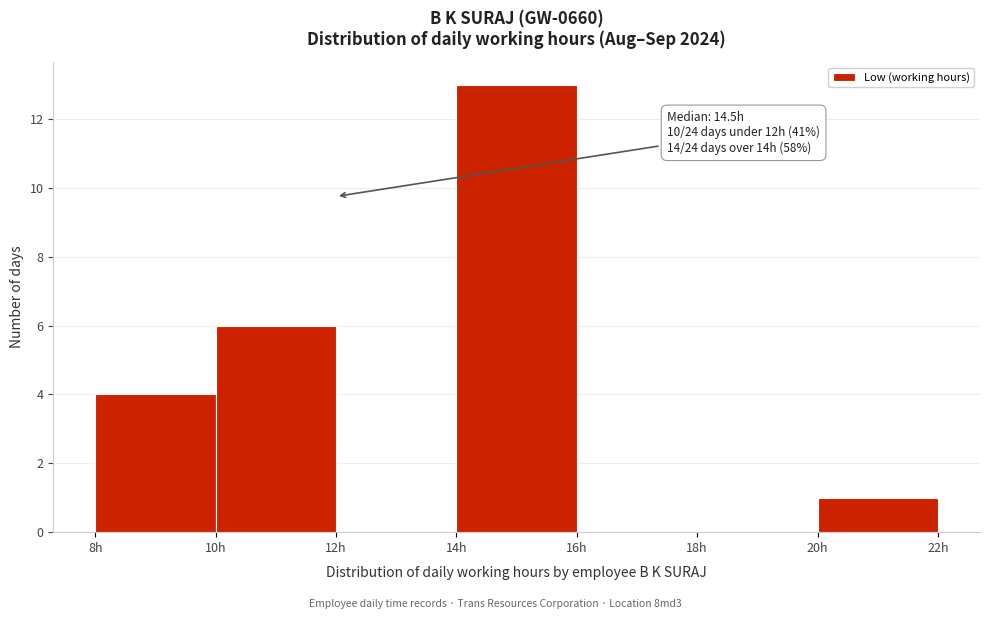

Which range on the x-axis has the tallest bar?

14 to 16